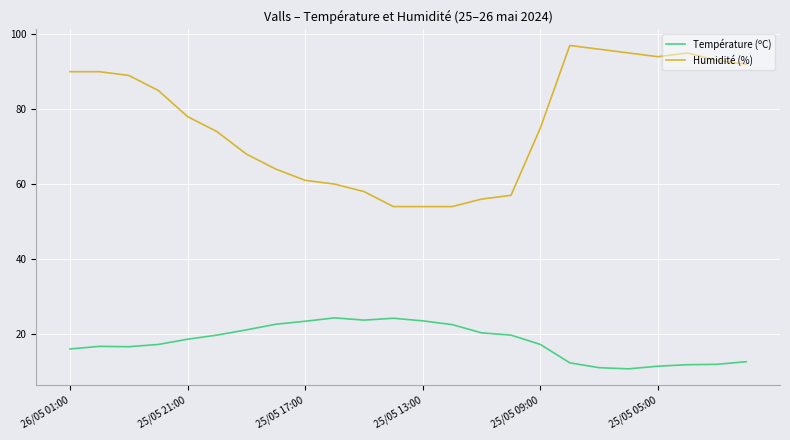

Which series has the widest spread of values?

Humidité (%)